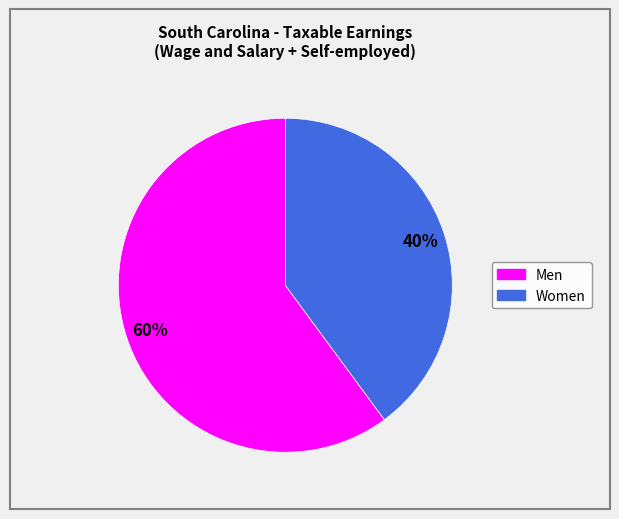

Which slice is the largest?

Men